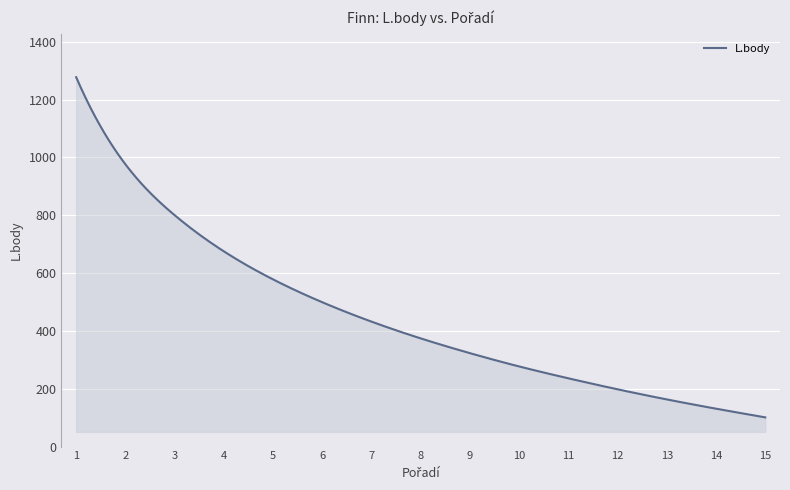

What is the smallest value displayed?

101.0